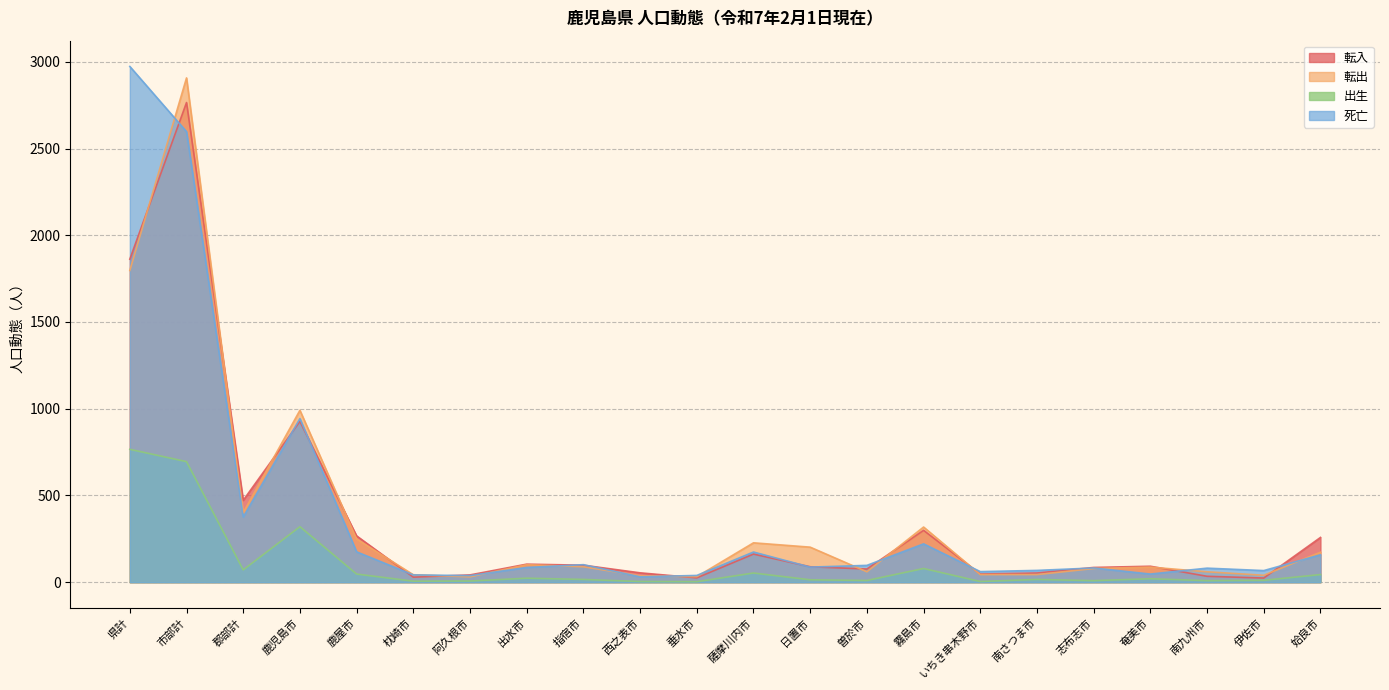

List the labels in order of 死亡 value, smallest first.

西之表市, 阿久根市, 垂水市, 枕崎市, 奄美市, いちき串木野市, 伊佐市, 南さつま市, 南九州市, 志布志市, 出水市, 日置市, 曽於市, 指宿市, 姶良市, 薩摩川内市, 鹿屋市, 霧島市, 郡部計, 鹿児島市, 市部計, 県計